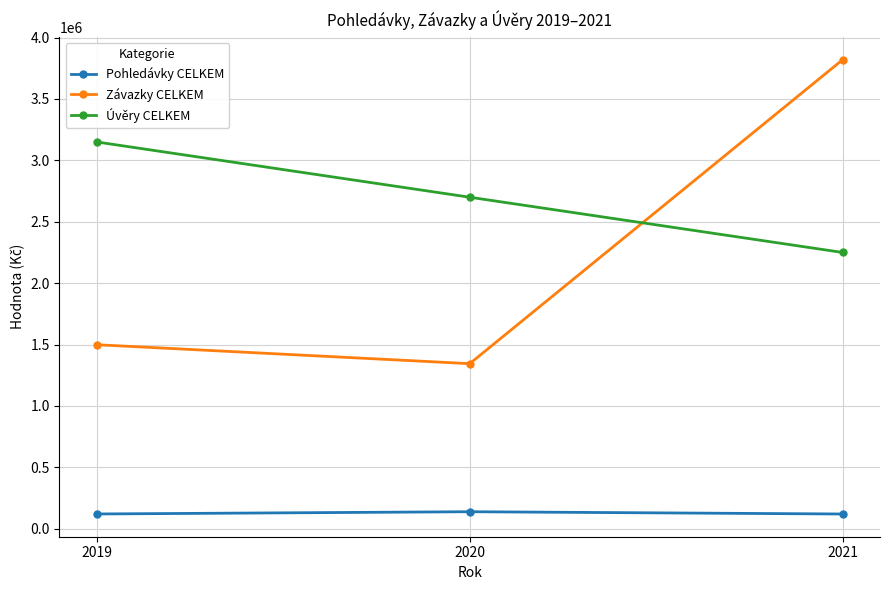

Where is Pohledávky CELKEM nearest to the value 129160?

2019